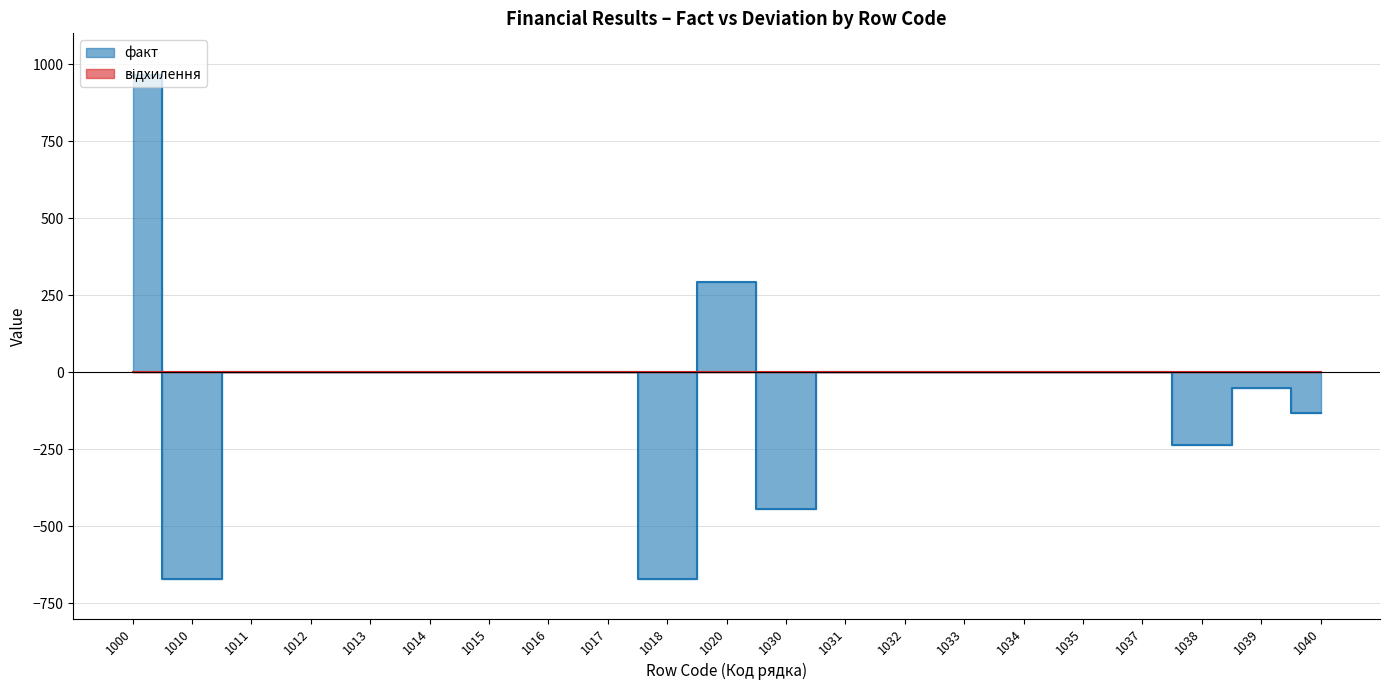

Where does the data first go above 0?

1000